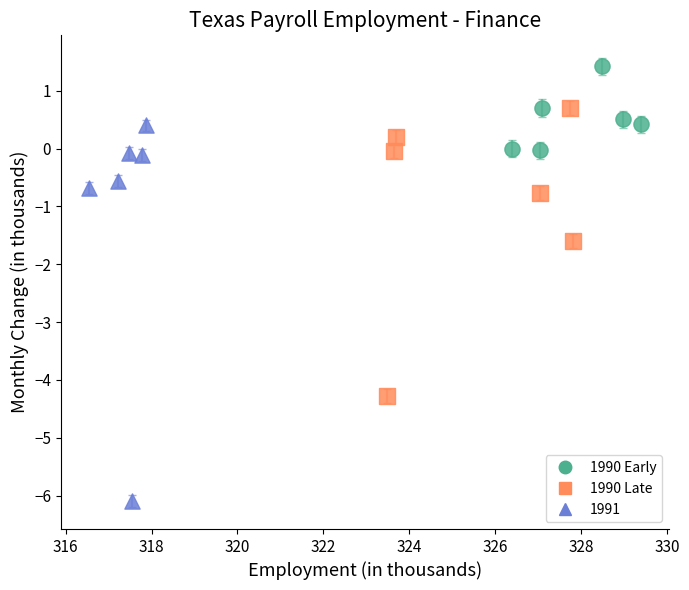

Which series reaches the minimum Y coordinate?

1991